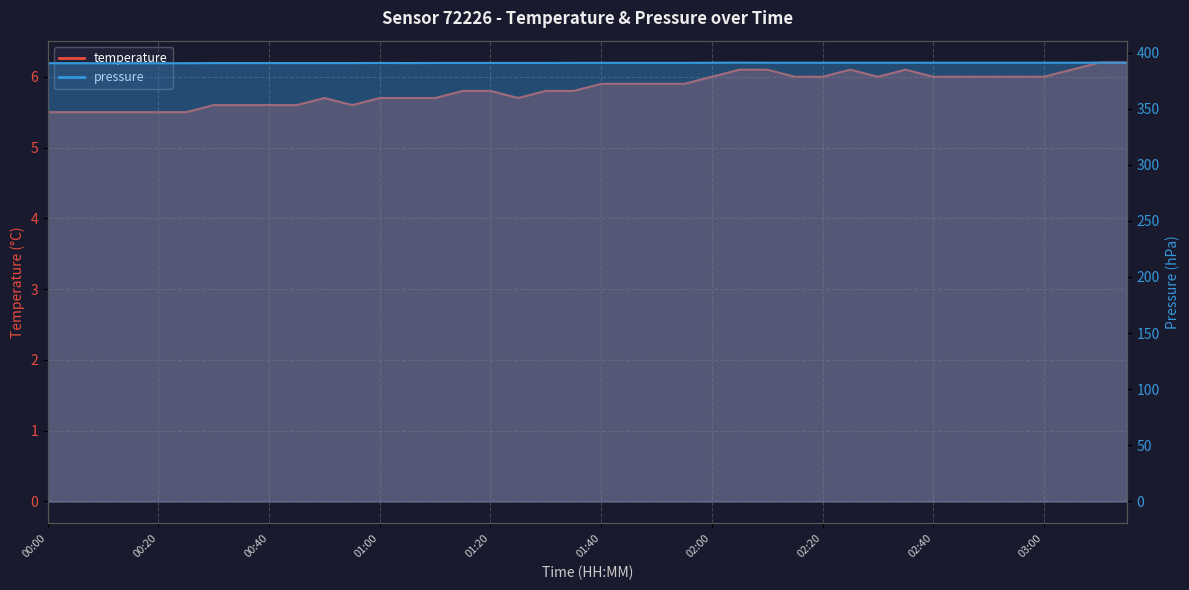

What position from the left is 01:00?

13